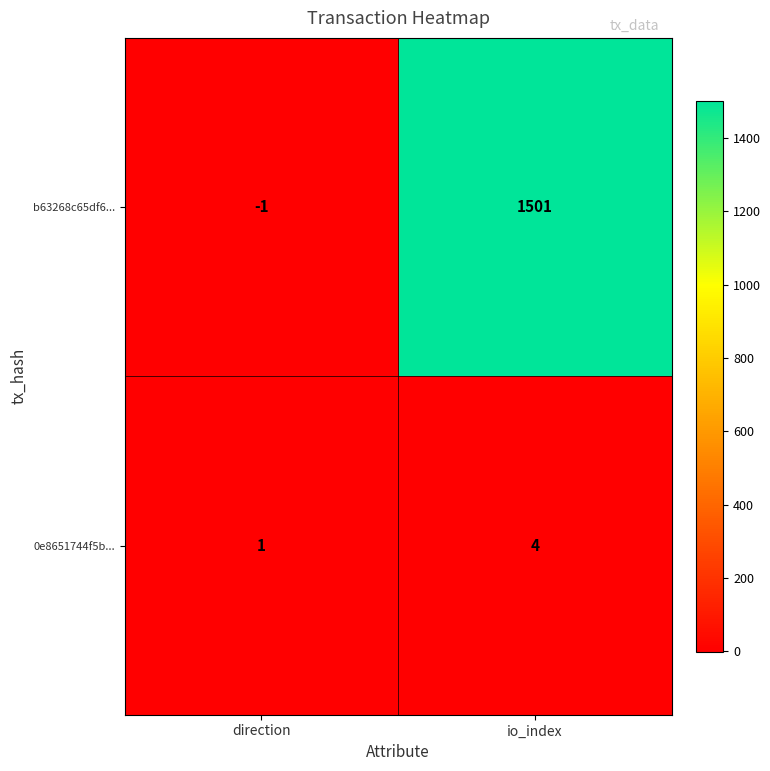

Reading right to left, transcribe all the data shown in this chart.

b63268c65df6...: 1501	-1
0e8651744f5b...: 4	1